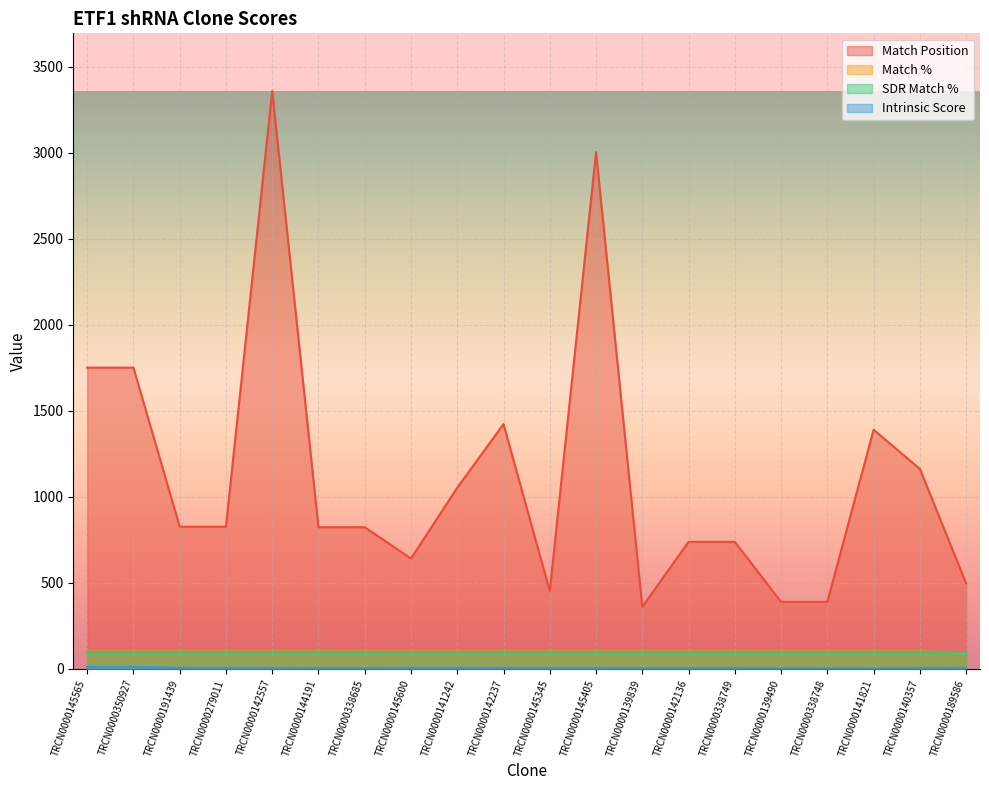

List the labels in order of Intrinsic Score value, largest first.

TRCN0000145565, TRCN0000350927, TRCN0000191439, TRCN0000279011, TRCN0000145600, TRCN0000141242, TRCN0000142557, TRCN0000142237, TRCN0000145345, TRCN0000145405, TRCN0000189586, TRCN0000144191, TRCN0000338685, TRCN0000139839, TRCN0000142136, TRCN0000338749, TRCN0000140357, TRCN0000139490, TRCN0000338748, TRCN0000141821